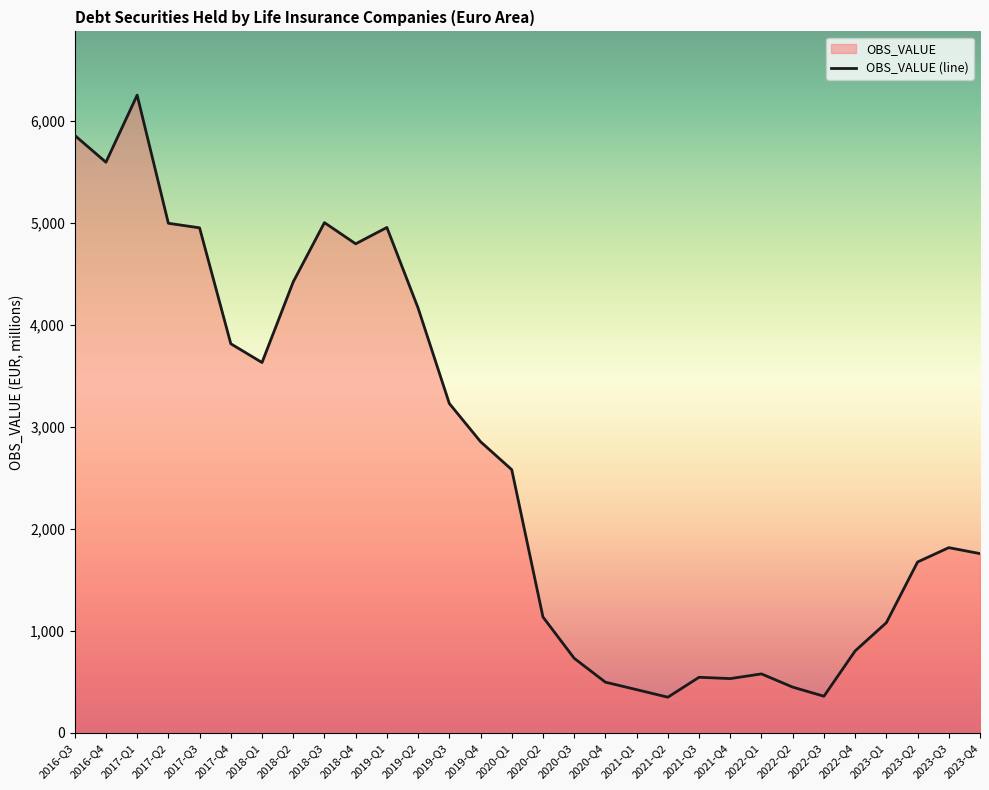

What is the difference between the values at 2022-Q3 and 2019-Q3?

2871.3